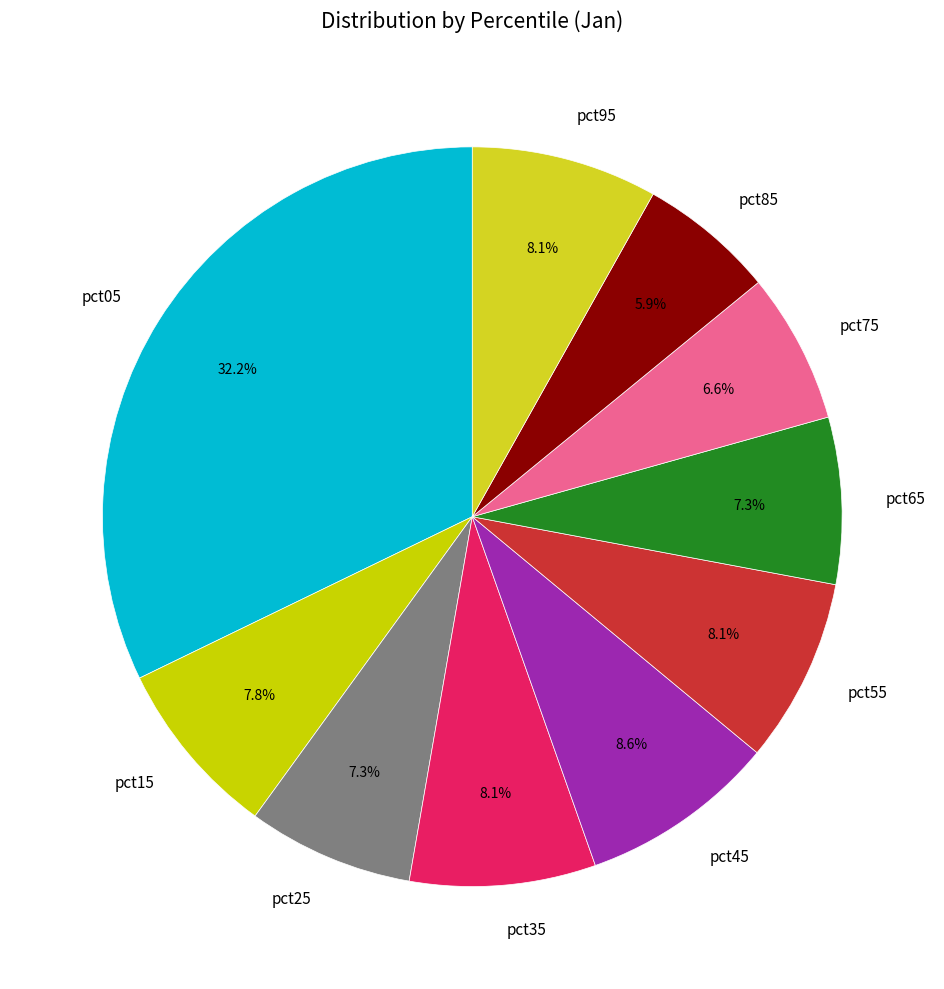

How many segments does this pie chart have?

10